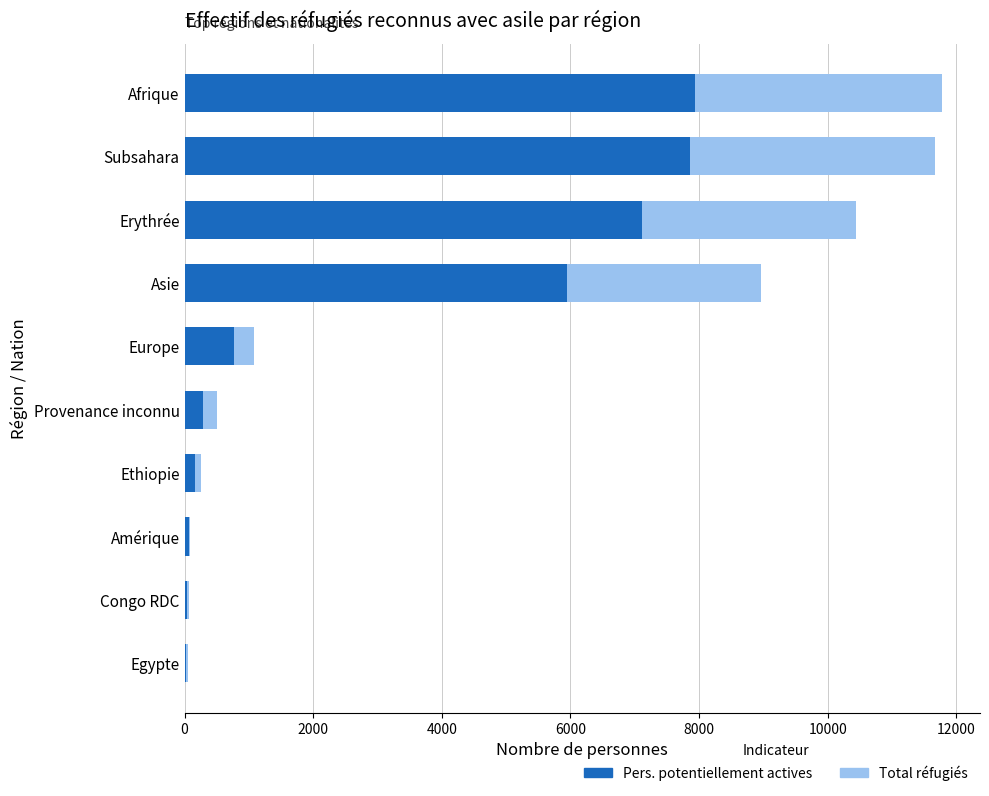

How many bars are there in total?

20